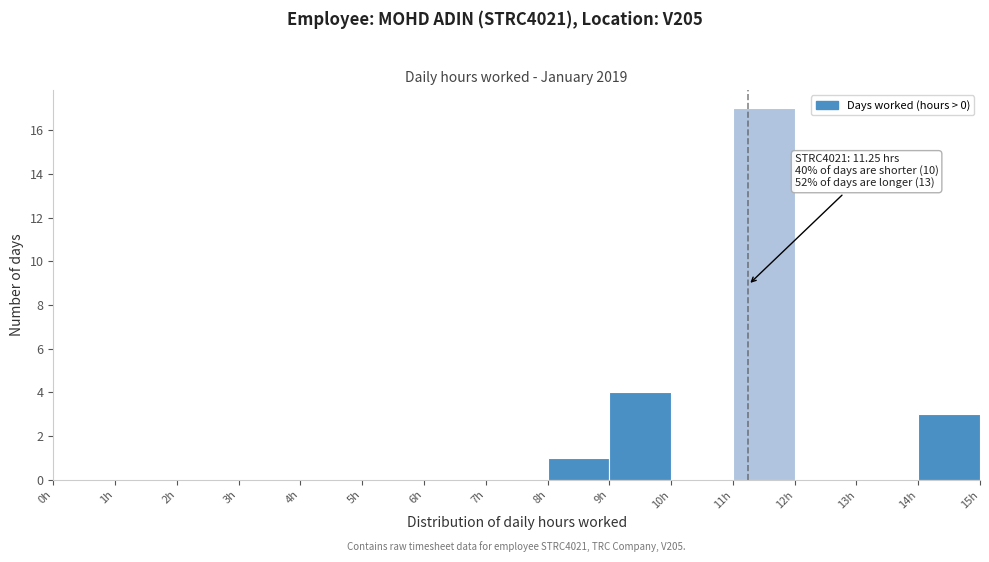

Which range on the x-axis has the tallest bar?

11 to 12